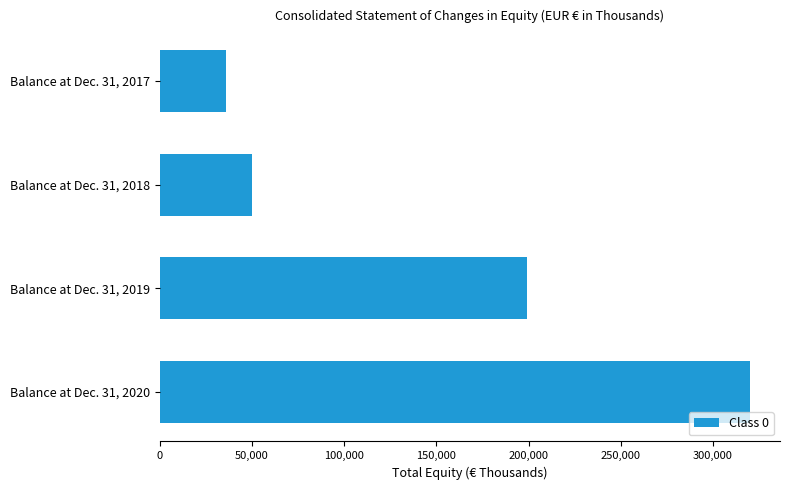

Are the bars grouped side by side (vs. stacked)?

No